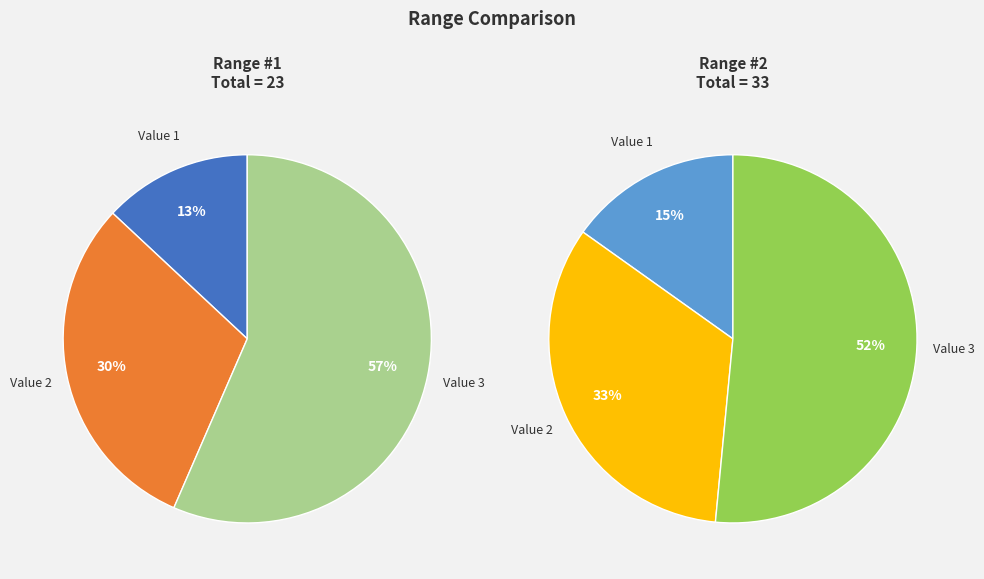

To the nearest percent, what is the difference between the largest and smallest slice percentages?

43%